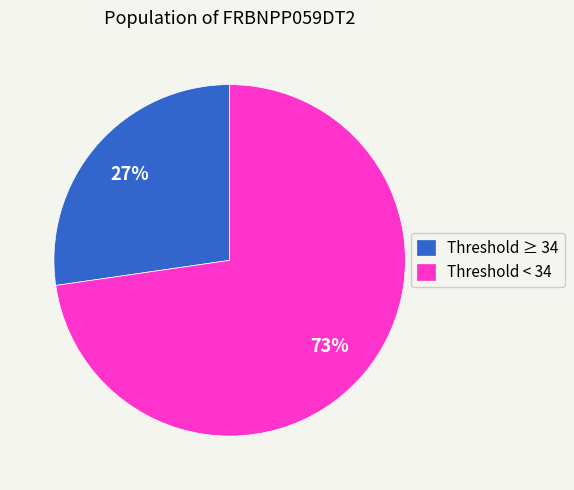

True or false: Threshold < 34 accounts for 73% of the total.

True